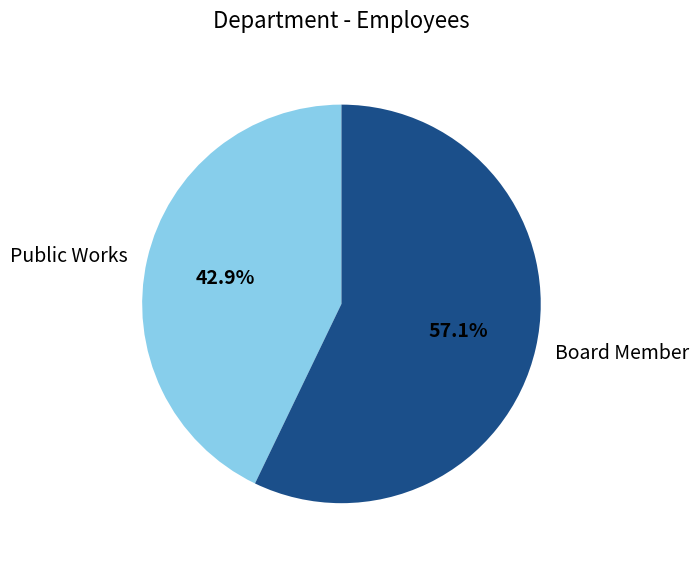

What is the total percentage of Board Member and Public Works?

100.0%